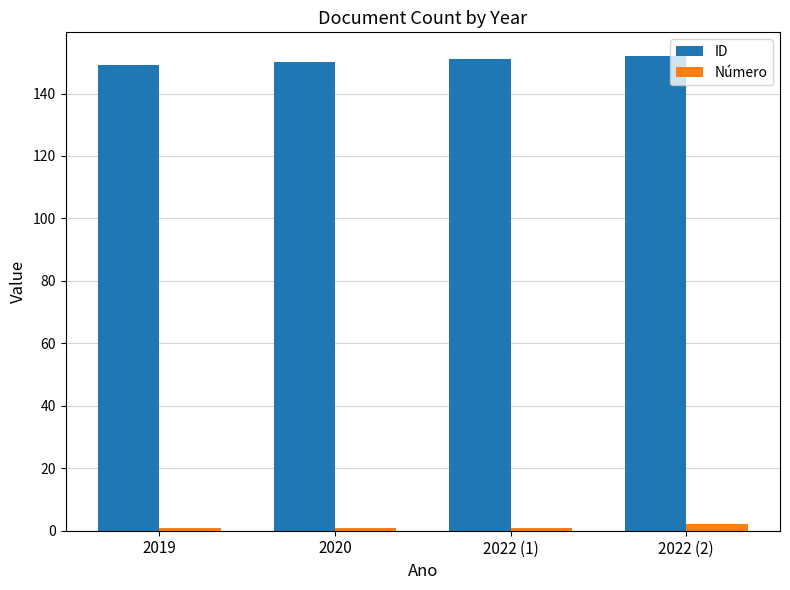

List the series in order of their peak value, lowest first.

Número, ID